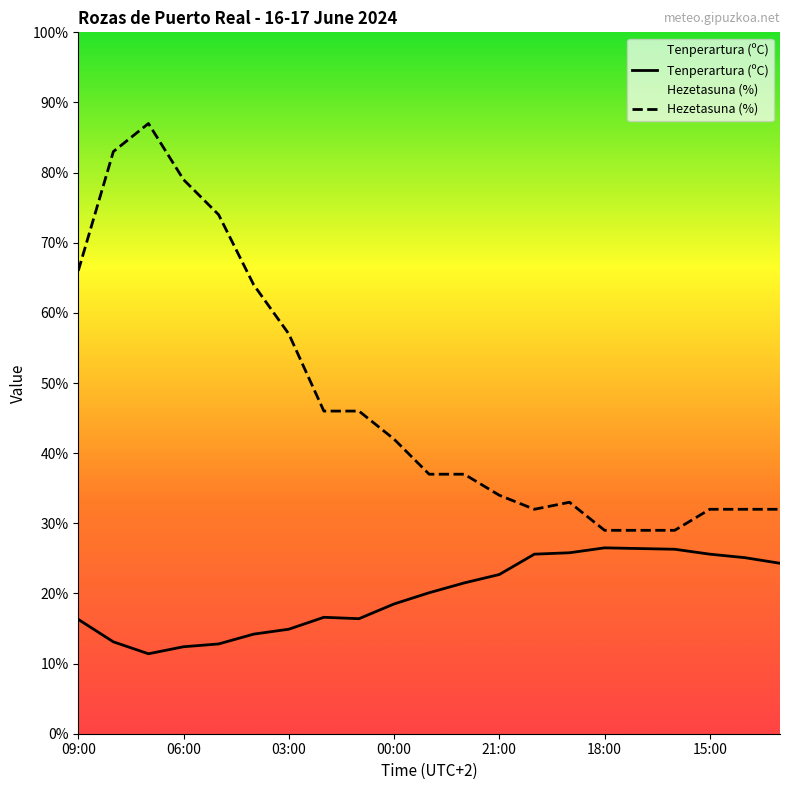

Where does the Tenperartura (ºC) series first go above 20?

10